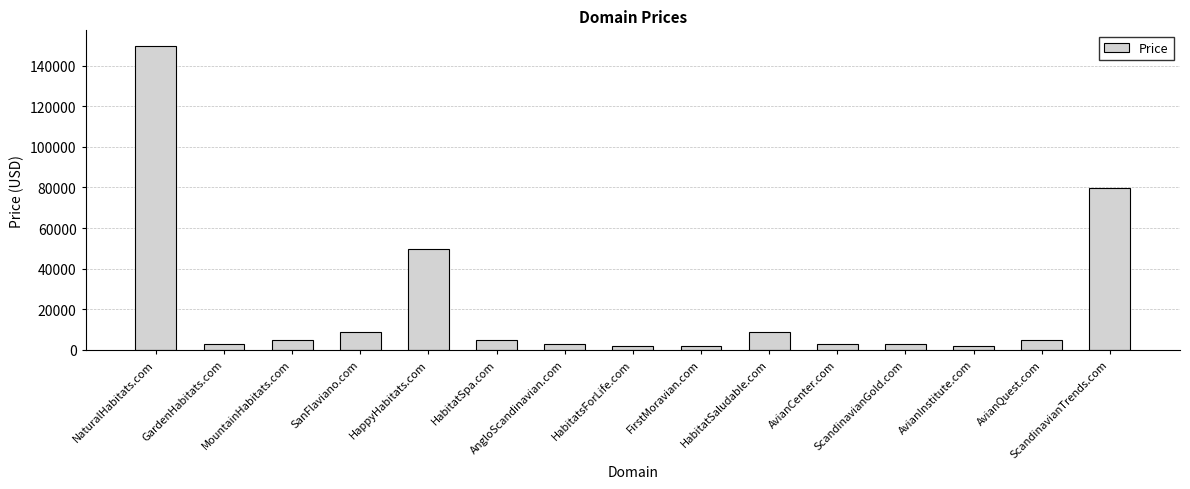

What is the average value?

21955